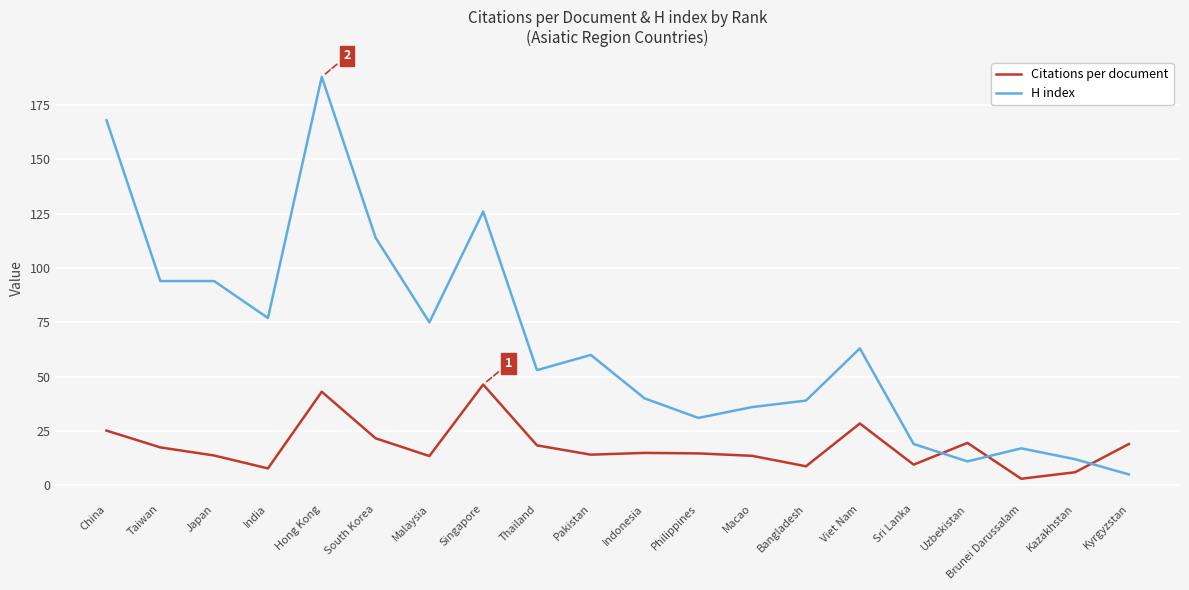

What position from the right is Sri Lanka?

5